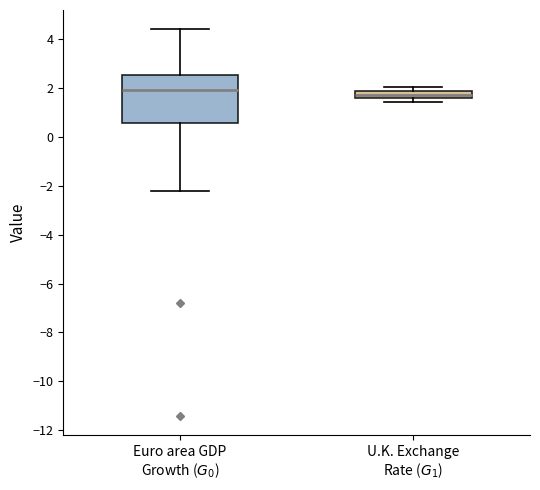

Comparing the boxes themselves (not the whiskers), which one is the tallest?

Euro area GDP Growth ($G_0$)